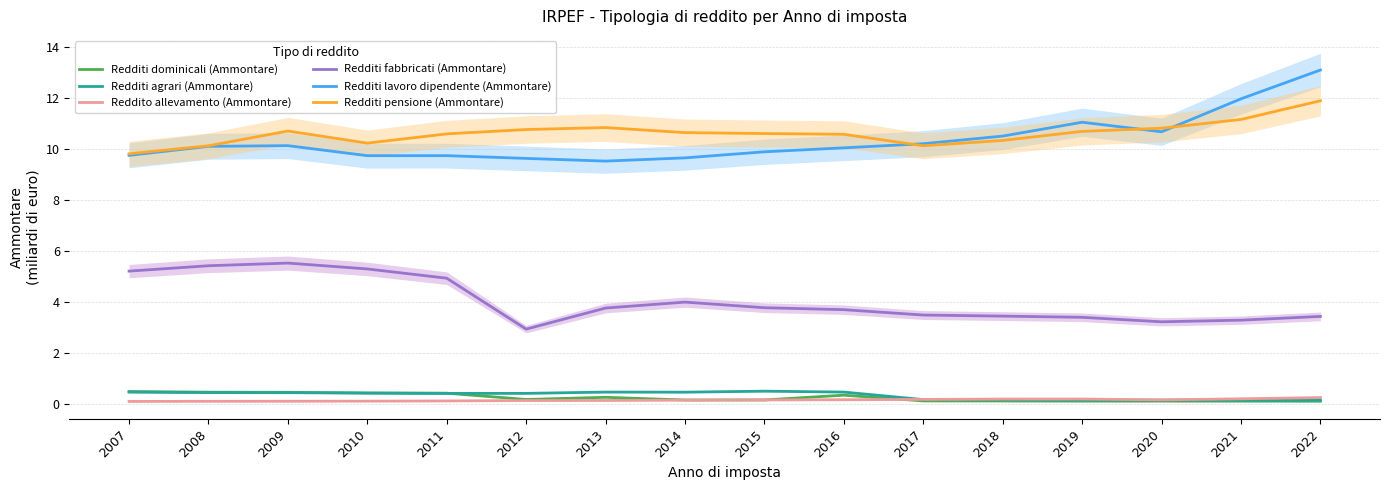

What is the total value across all series at 2007?

25.8